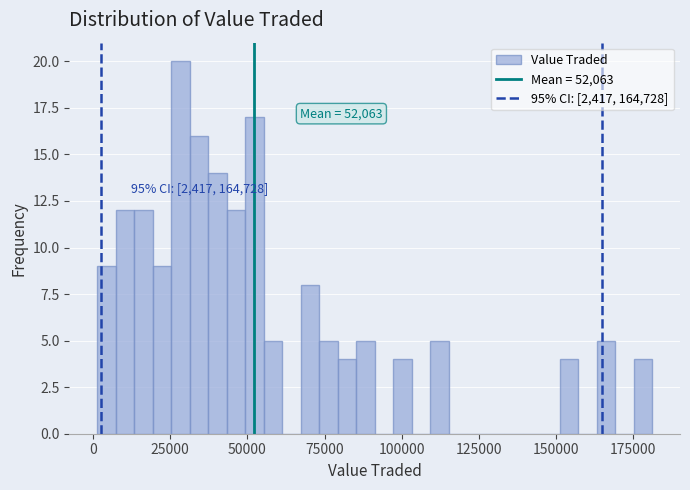

Read against the x-axis, roughly where is the centre of the tallest bar?

30000